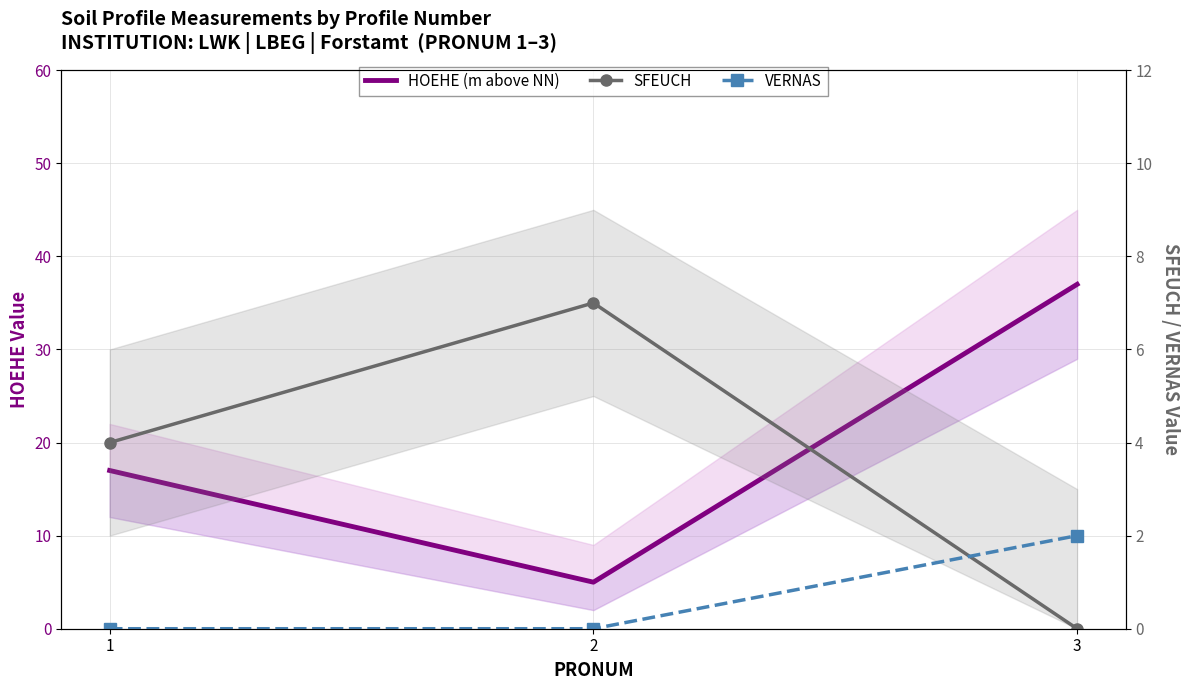

Reading left to right, extract all data points from this chart.

HOEHE (m above NN): 17	5	37
SFEUCH: 4	7	0
VERNAS: 0	0	2